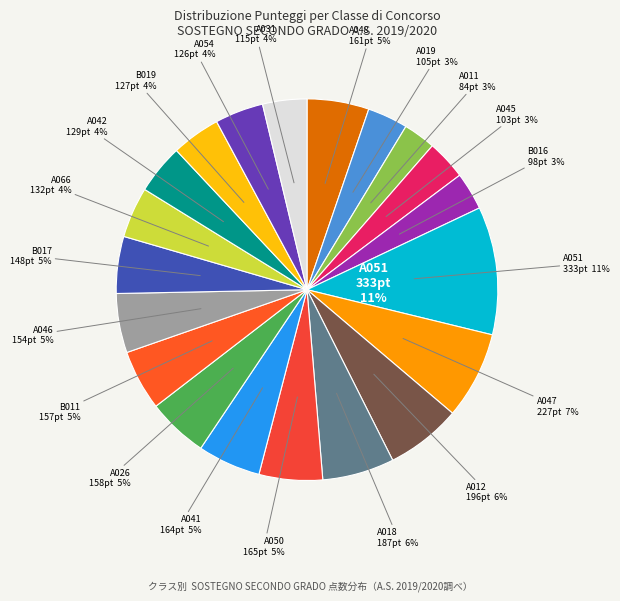

How many segments does this pie chart have?

20